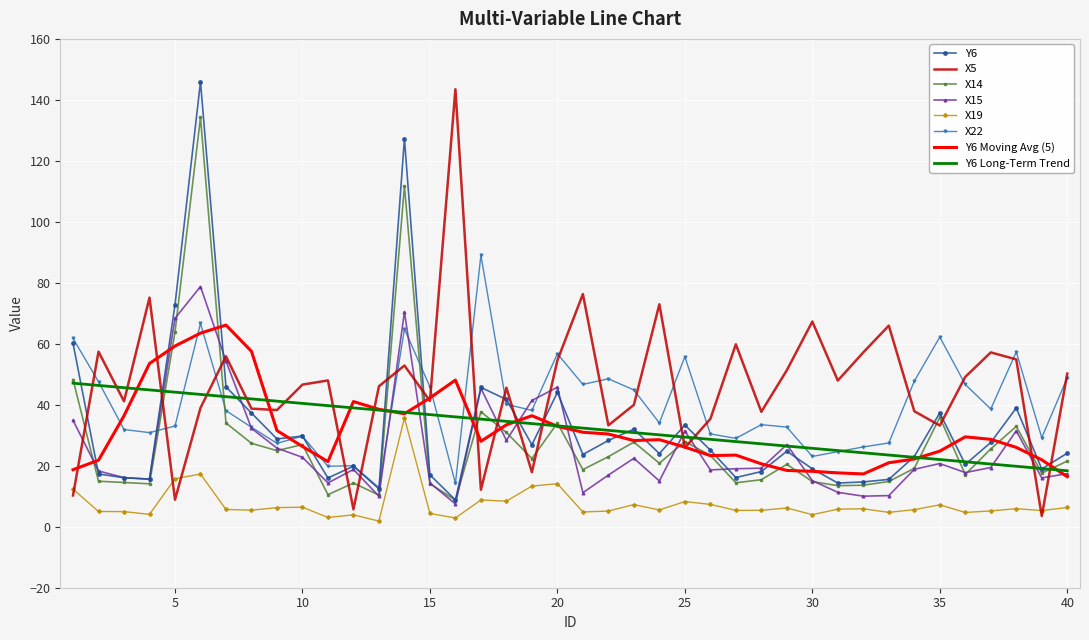

What is the minimum value for Y6 Long-Term Trend?

18.4